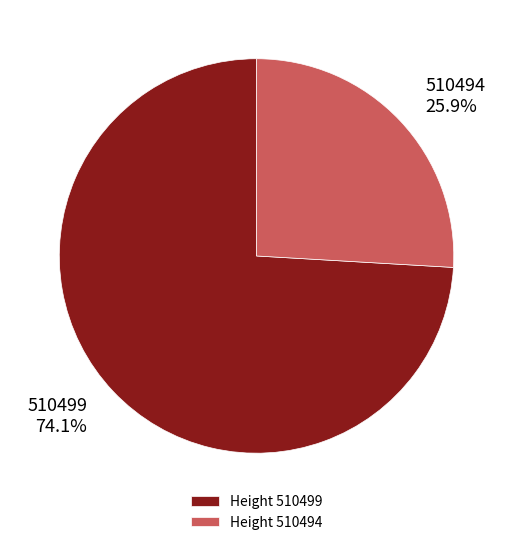

Rank the categories by value from highest to lowest.

510499, 510494